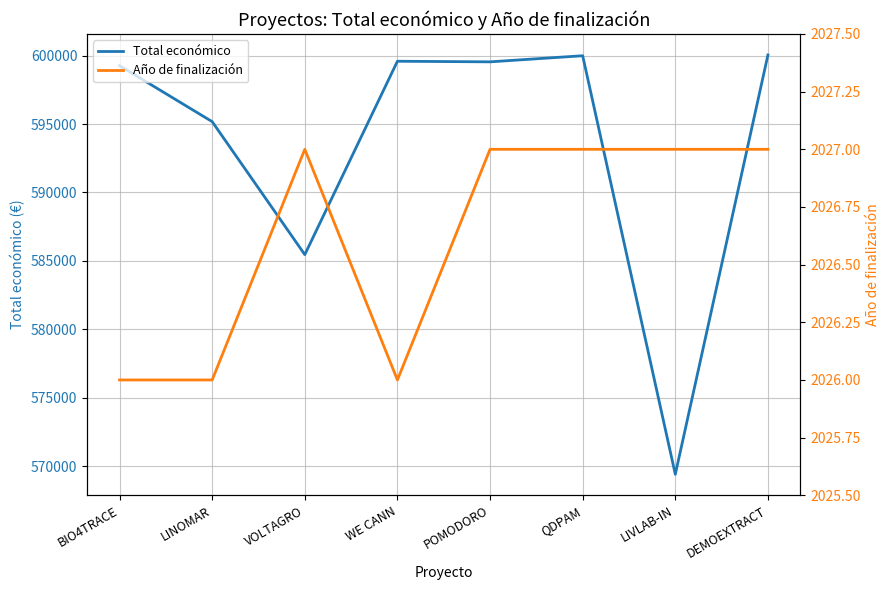

What is the average value of the Año de finalización series?

2027